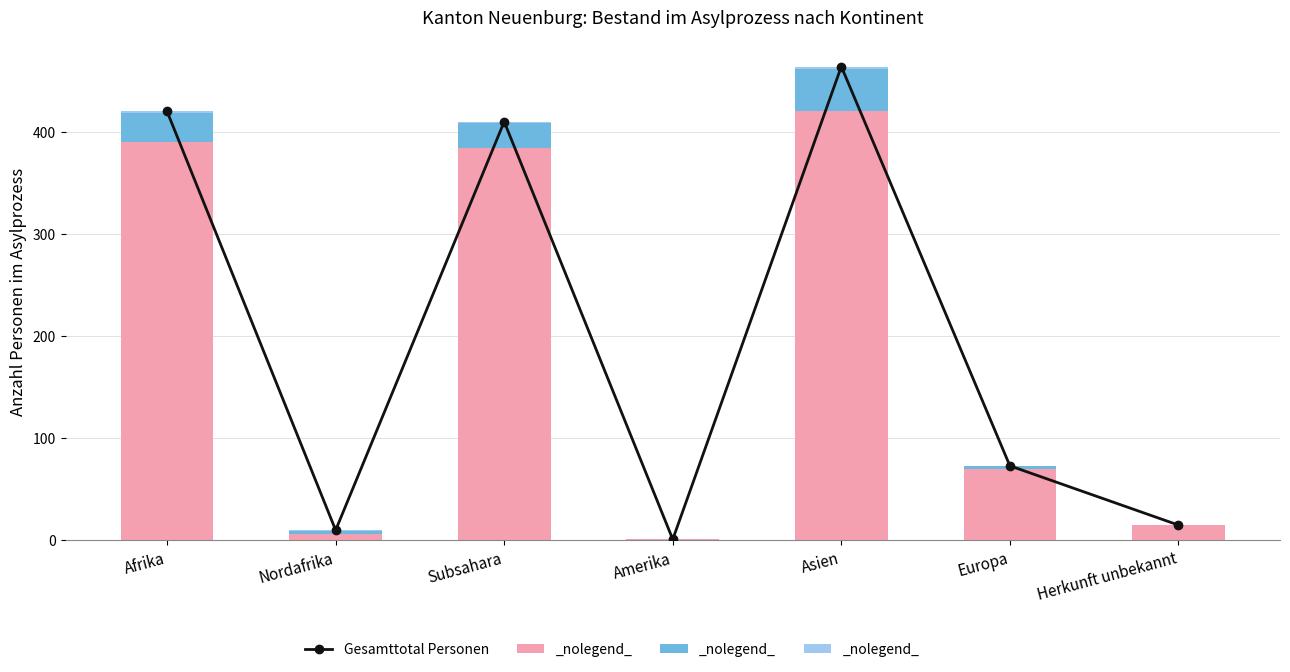

What position from the left is Nordafrika?

2